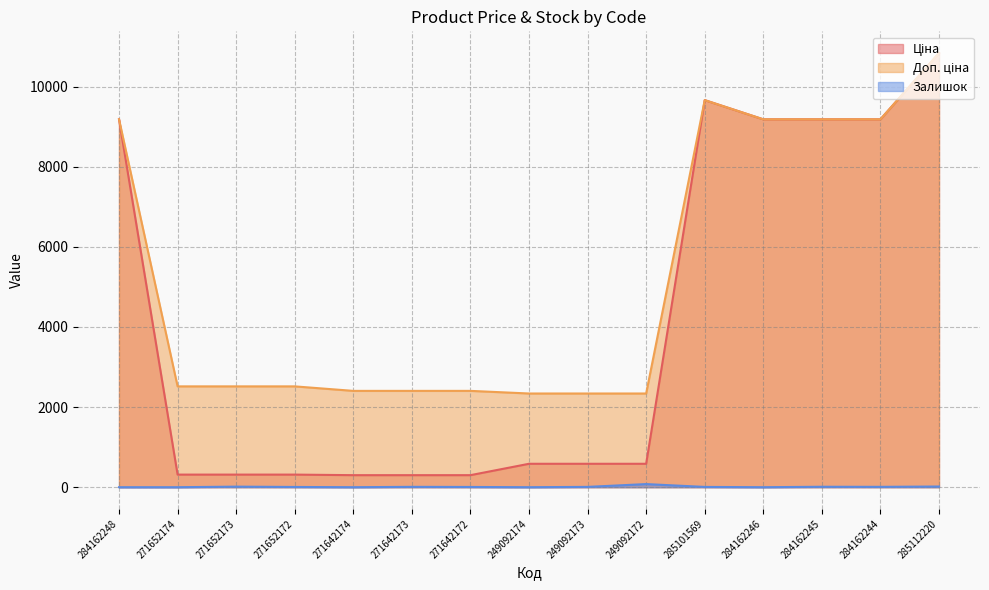

What position from the left is 271652174?

2